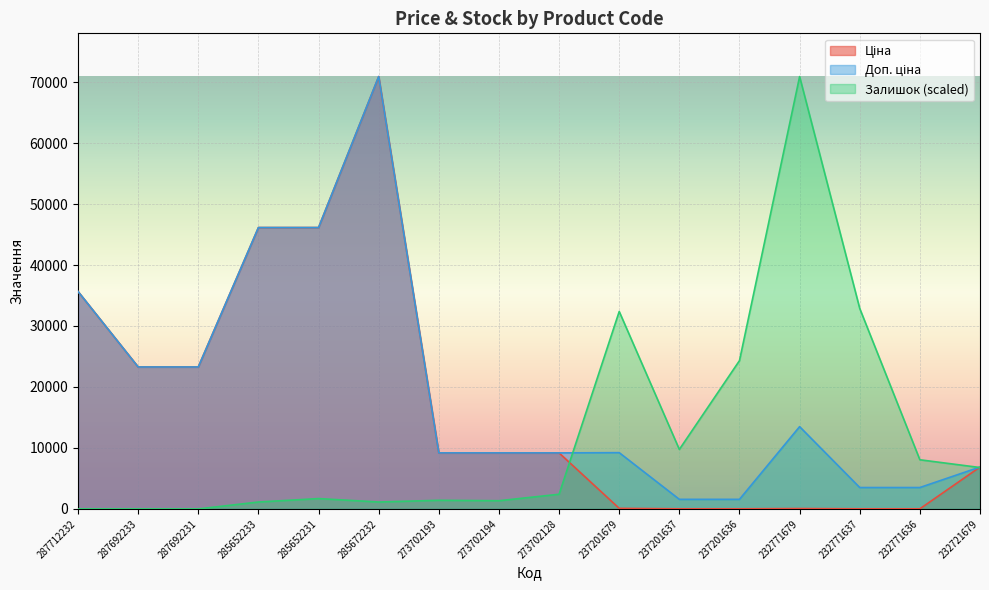

Where does the Залишок series first go above 2403?

273702128